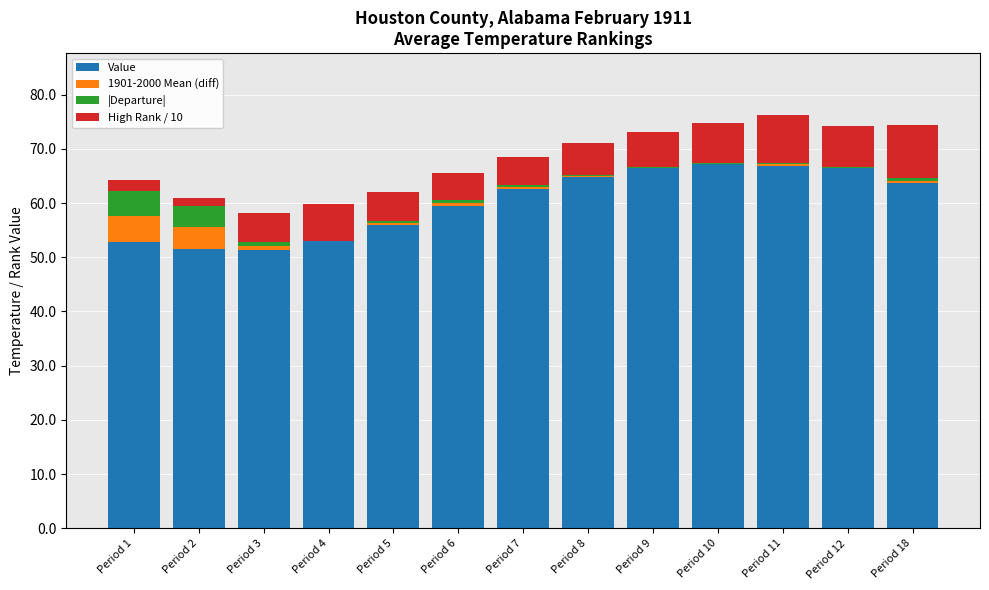

List the series in order of their peak value, lowest first.

1901-2000 Mean (diff), |Departure|, High Rank / 10, Value